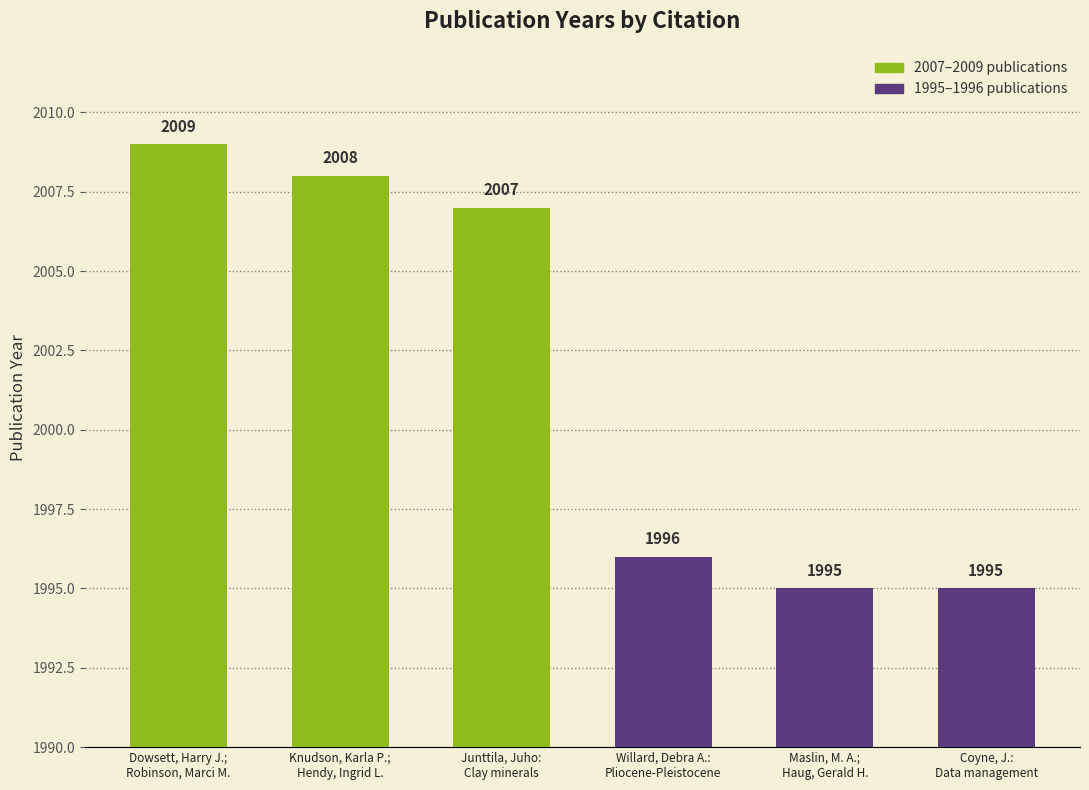

What is the value of the 3rd bar from the left?

2007